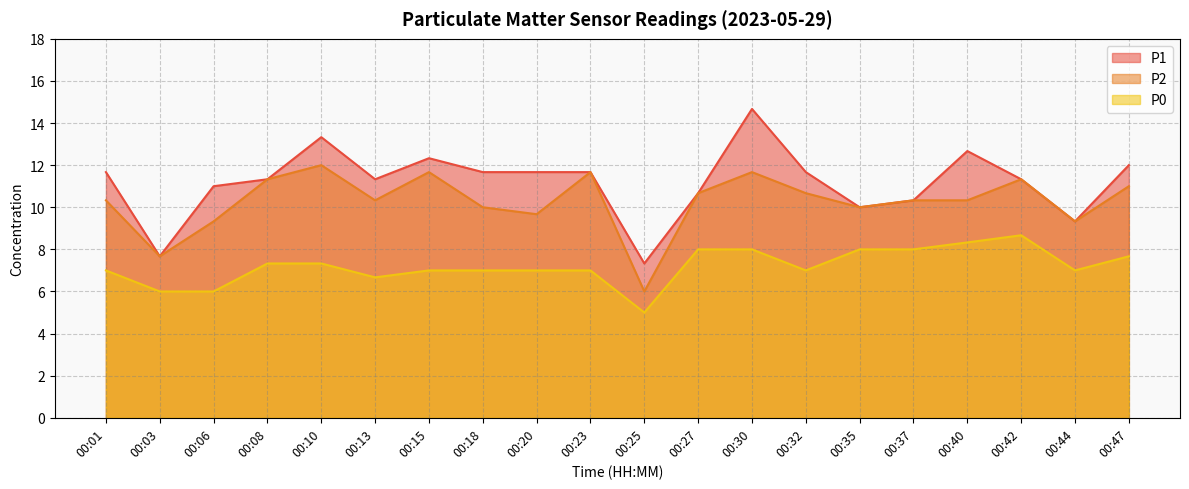

What is the value of the P2 point at the 16th from the left?

10.3